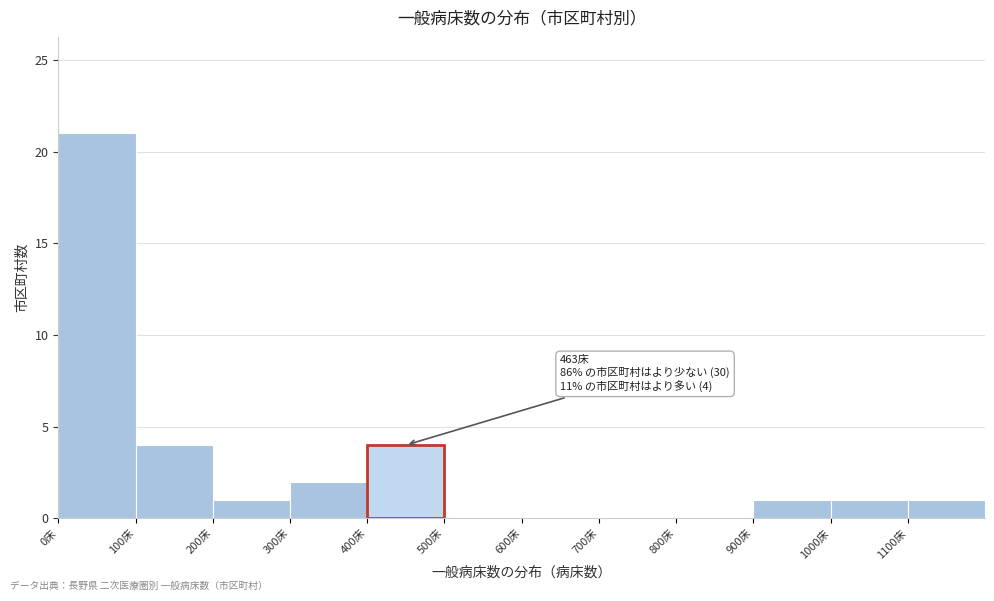

Over which range of the x-axis is the bar tallest?

0 to 100